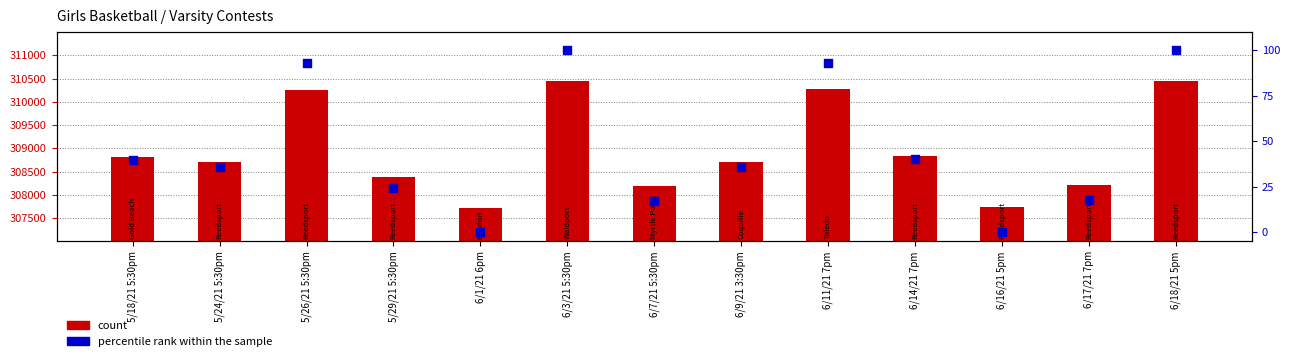

Which series contains the highest Y value?

count